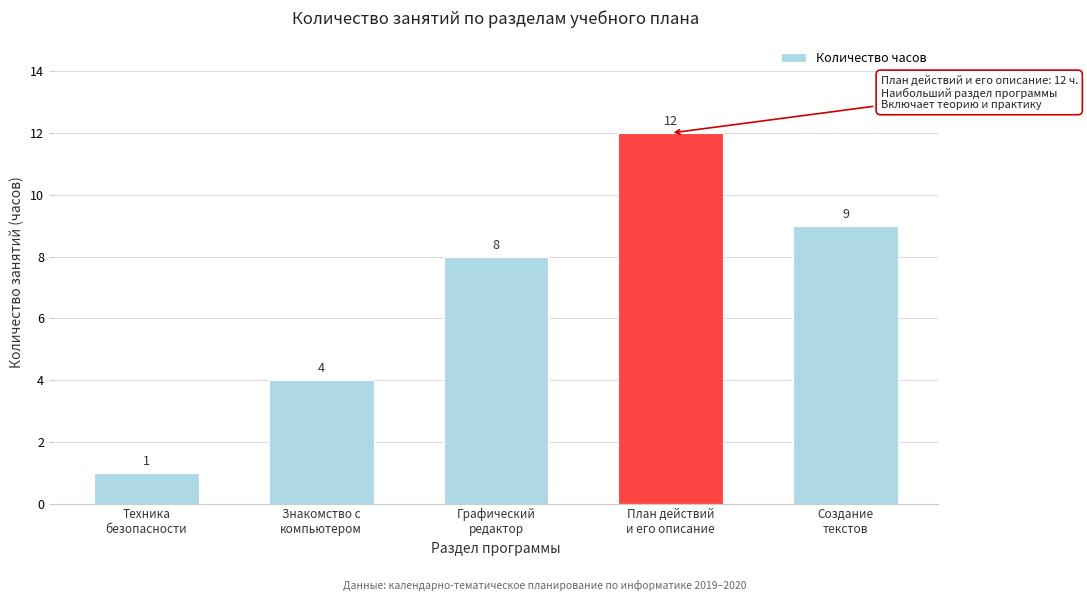

Reading left to right, extract all data points from this chart.

1	4	8	12	9